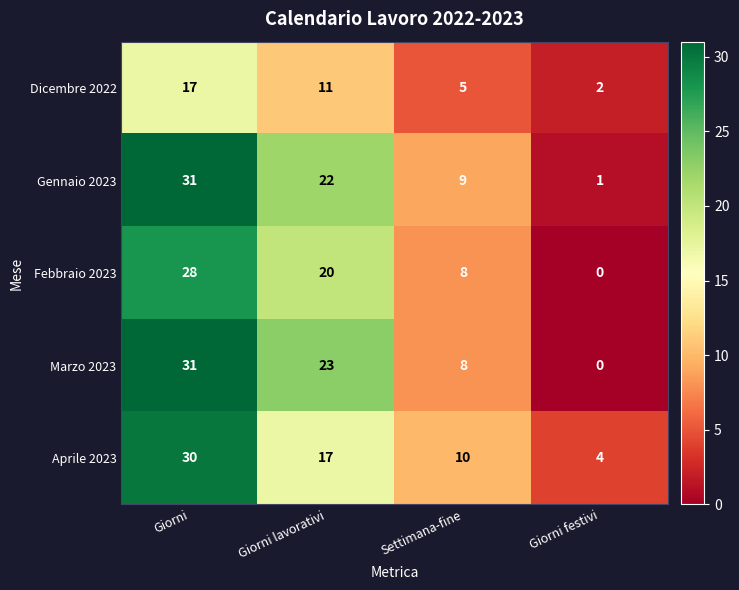

Count the Febbraio 2023 values in the range 8 to 28.

3